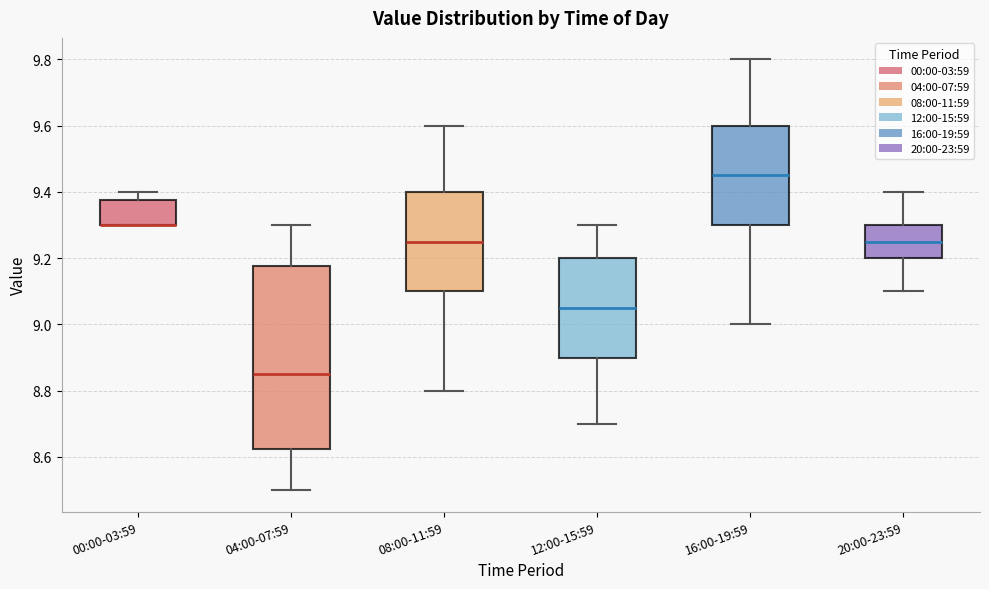

Reading left to right, read every box against the y-axis: the position of its median line, the range the box covers, and the ends of its whiskers. The values are not printed on the chart, so give them approximately, as read against the axis.

00:00-03:59: median 9.30 (drawn on the box's lower edge), box 9.30 to 9.38, whiskers 9.30 to 9.40
04:00-07:59: median 8.86, box 8.62 to 9.18, whiskers 8.50 to 9.30
08:00-11:59: median 9.26, box 9.10 to 9.40, whiskers 8.80 to 9.60
12:00-15:59: median 9.06, box 8.90 to 9.20, whiskers 8.70 to 9.30
16:00-19:59: median 9.46, box 9.30 to 9.60, whiskers 9.00 to 9.80
20:00-23:59: median 9.26, box 9.20 to 9.30, whiskers 9.10 to 9.40